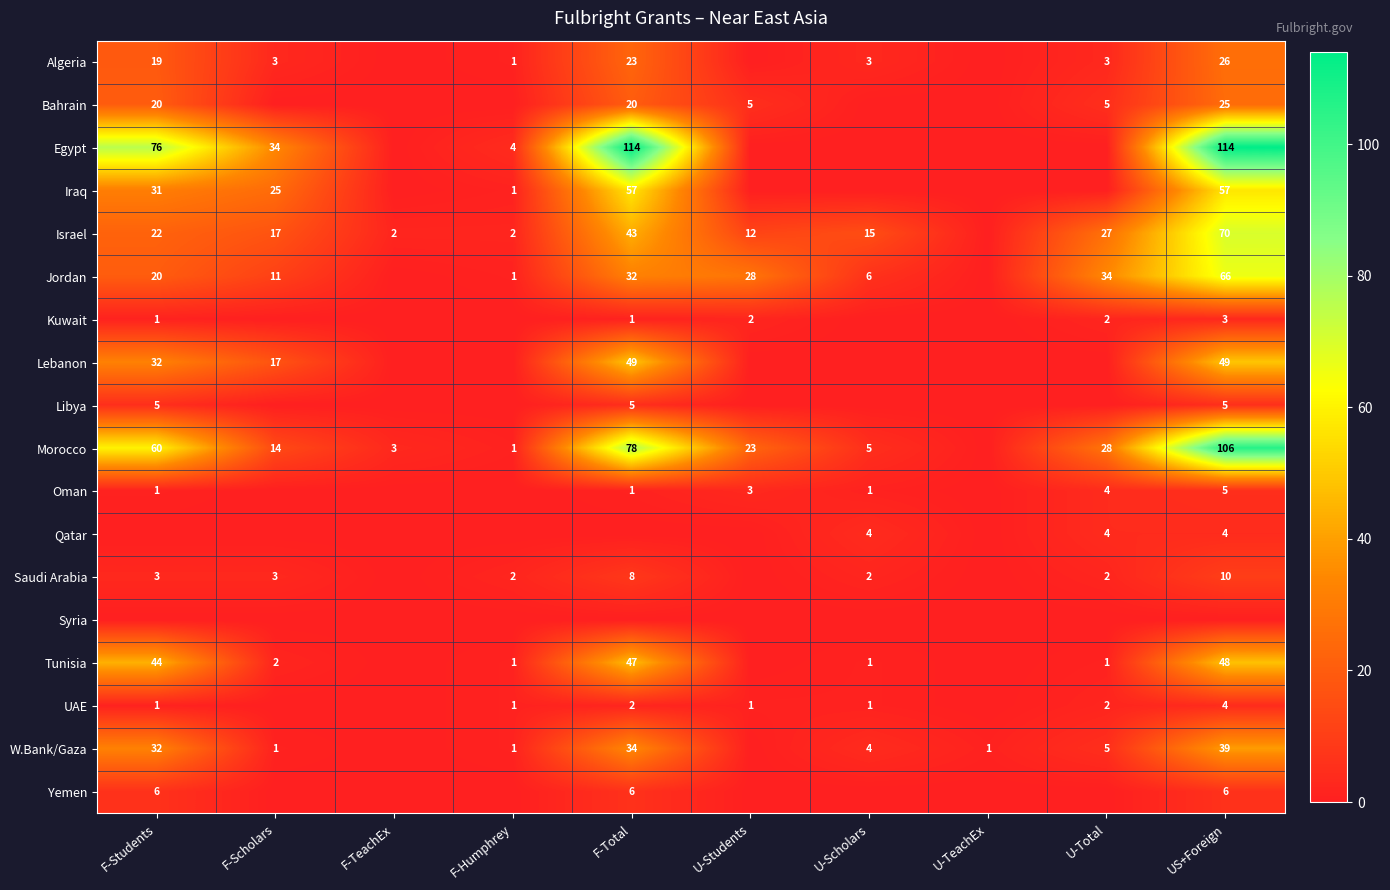

The Qatar series shows 7 at US+Foreign. True or false?

False